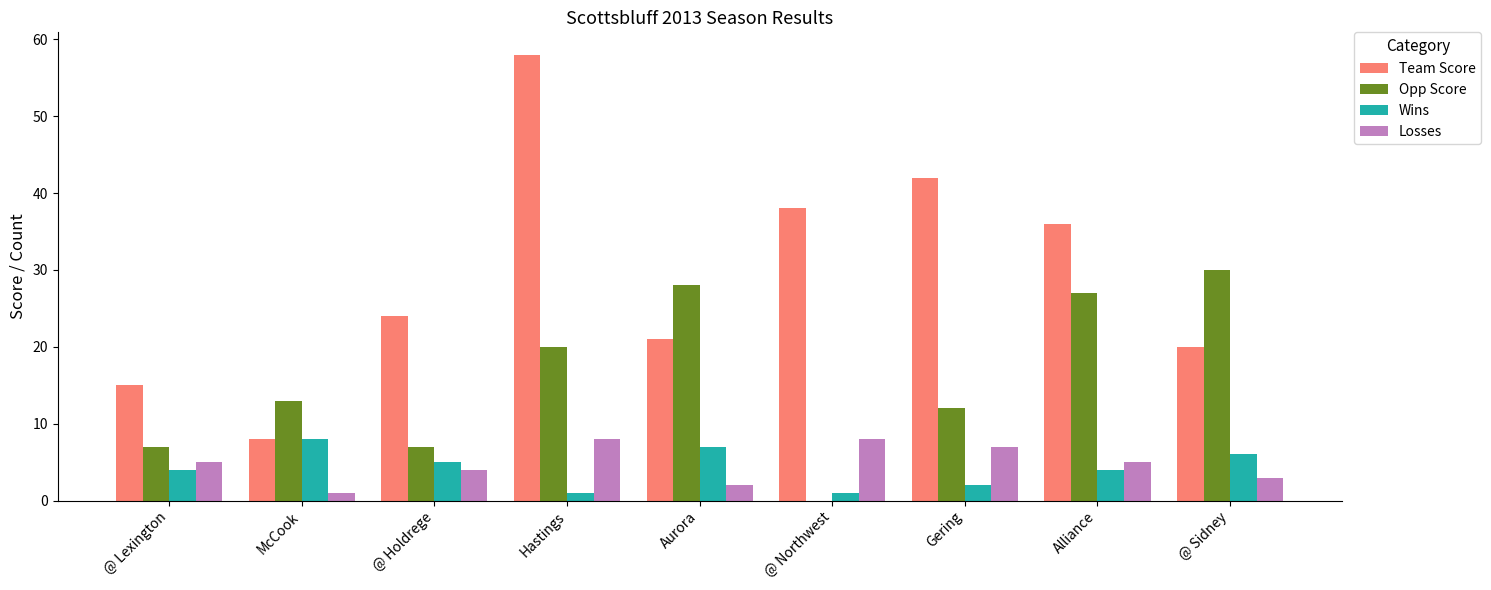

What is the average value of the Wins series?

4